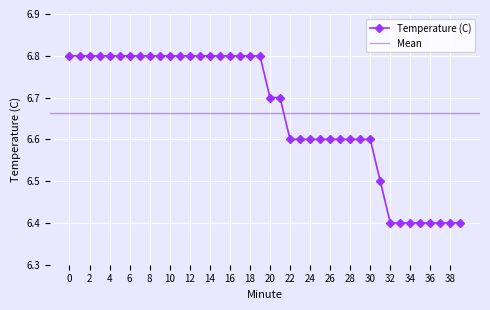

Approximately how many times larger is the value at 8 compared to 29?

1.0